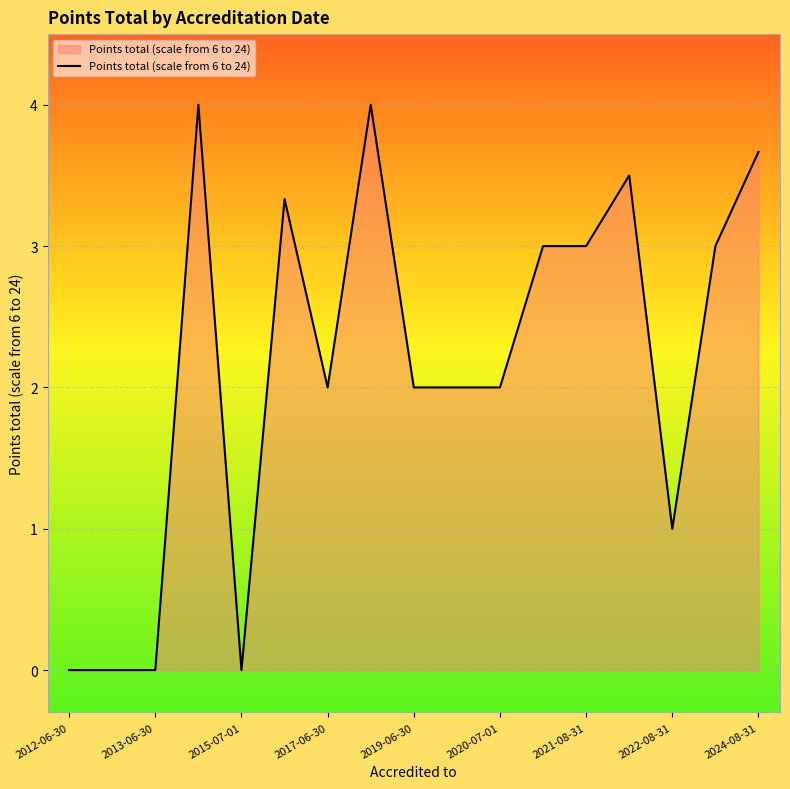

Count the number of data series in this chart.

1